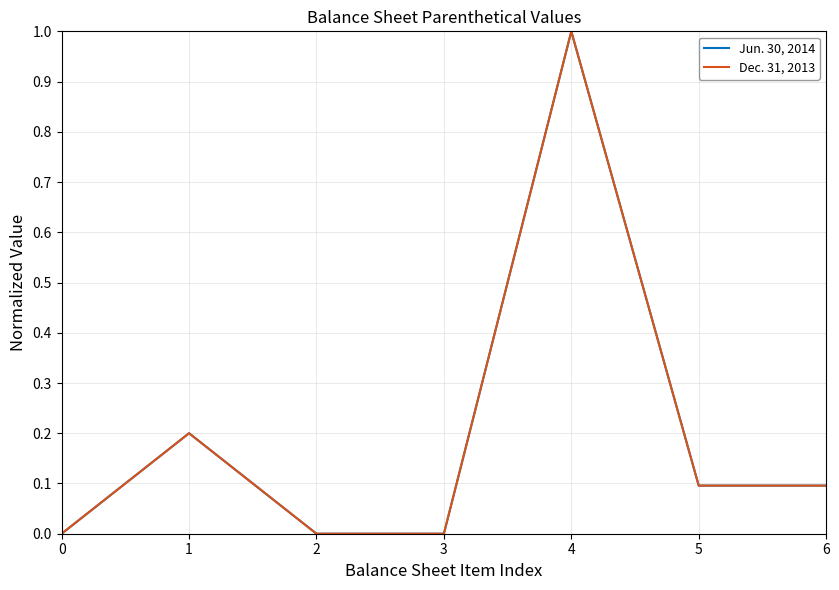

What is the sum of the Jun. 30, 2014 values at 1 and 2?

0.2